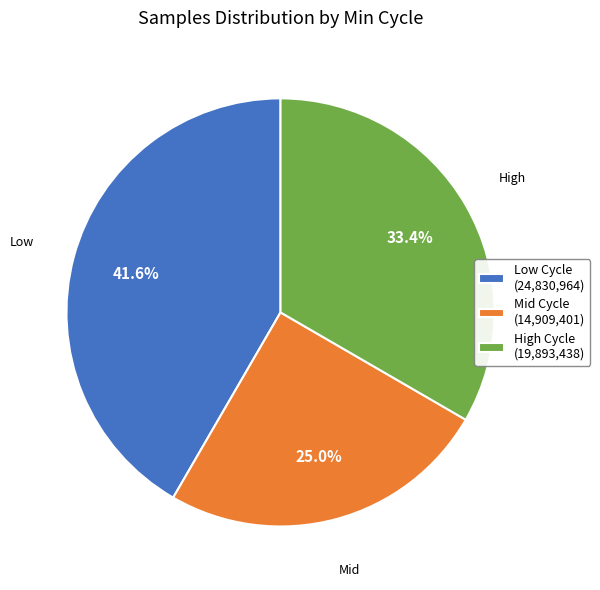

Does Low Cycle (24,830,964) account for over 50% of the chart?

No